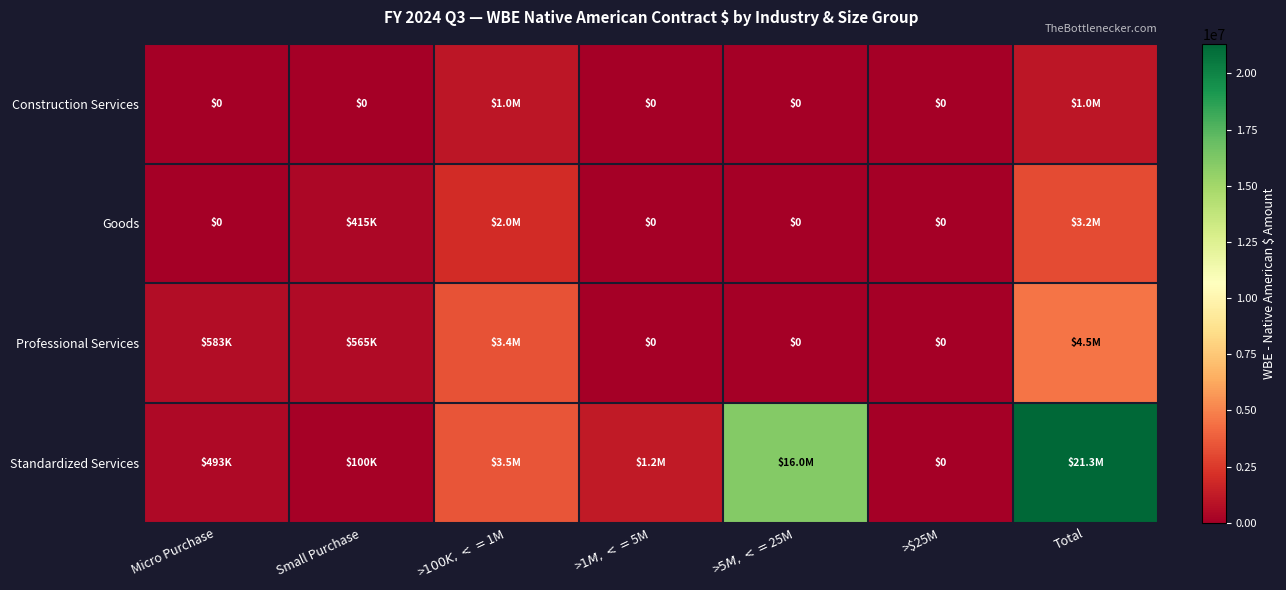

How many categories are shown in the chart?

7